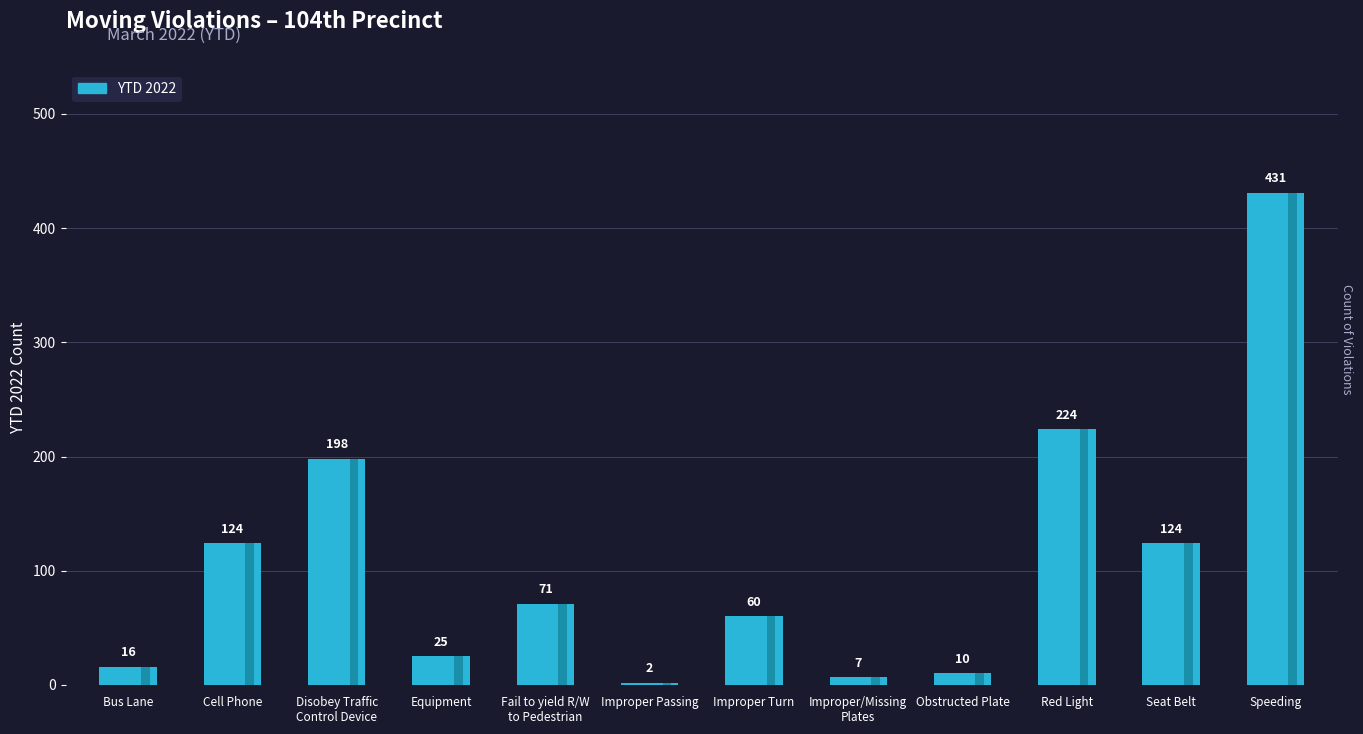

What is the smallest value displayed?

2